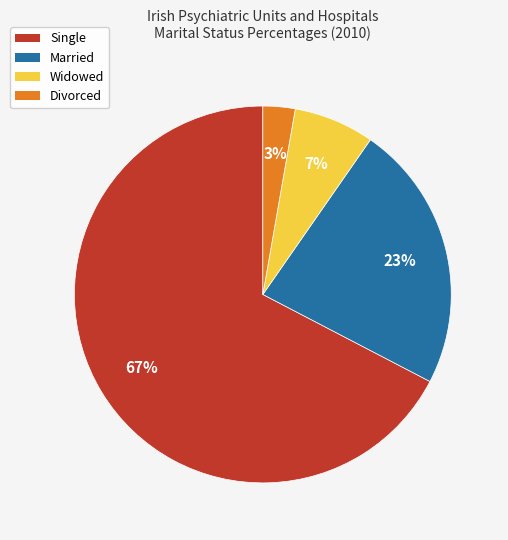

Do Single and Married together represent more than half of the pie?

Yes